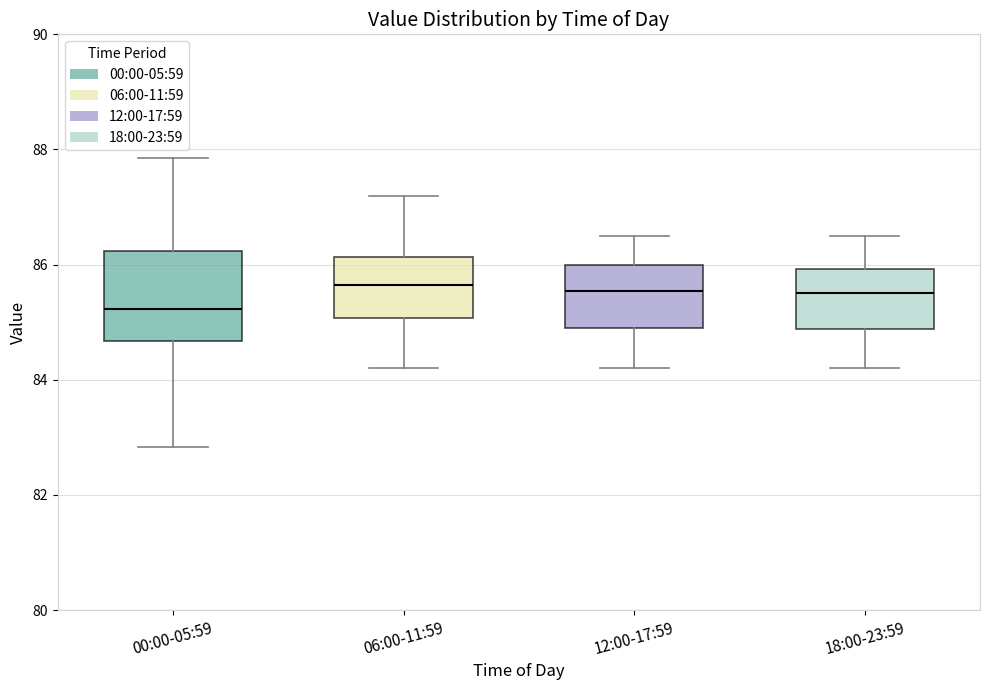

Reading left to right, read every box against the y-axis: the position of its median line, the range the box covers, and the ends of its whiskers. The values are not printed on the chart, so give them approximately, as read against the axis.

00:00-05:59: median 85.2, box 84.6 to 86.2, whiskers 82.8 to 87.8
06:00-11:59: median 85.6, box 85.0 to 86.2, whiskers 84.2 to 87.2
12:00-17:59: median 85.6, box 85.0 to 86.0, whiskers 84.2 to 86.6
18:00-23:59: median 85.6, box 84.8 to 86.0, whiskers 84.2 to 86.6